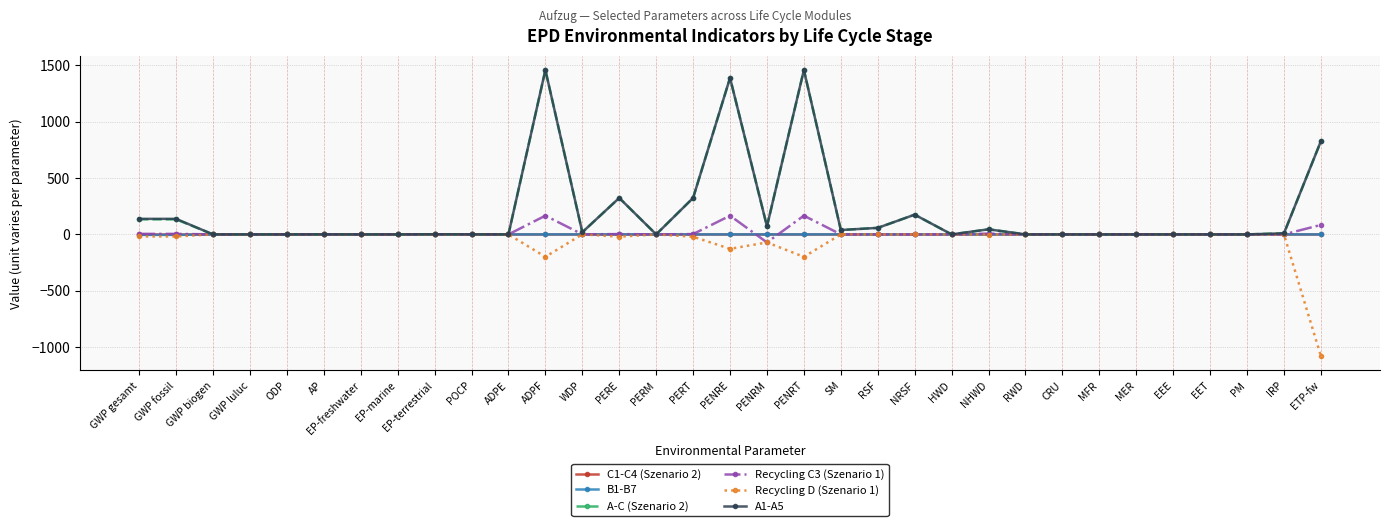

Which series ends up on top after the final intersection of B1-B7 and Recycling C3 (Szenario 1)?

Recycling C3 (Szenario 1)